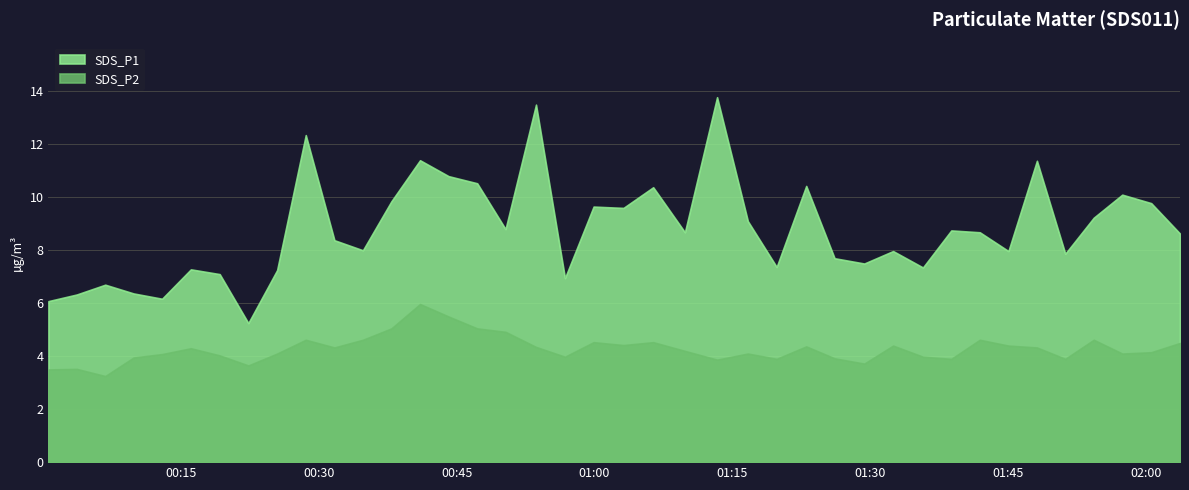

Is it true that SDS_P2 equals 4.0 at 2022/07/03 00:56:47?

True